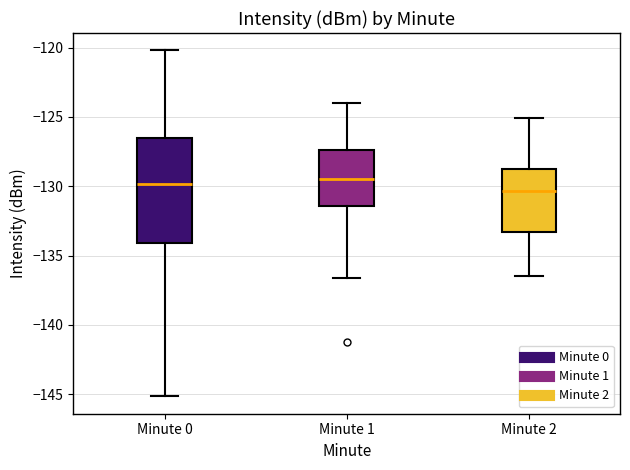

Reading left to right, read every box against the y-axis: the position of its median line, the range the box covers, and the ends of its whiskers. The values are not printed on the chart, so give them approximately, as read against the axis.

Minute 0: median -130.0, box -134.0 to -126.5, whiskers -145.0 to -120.0
Minute 1: median -129.5, box -131.5 to -127.5, whiskers -136.5 to -124.0
Minute 2: median -130.5, box -133.5 to -128.5, whiskers -136.5 to -125.0